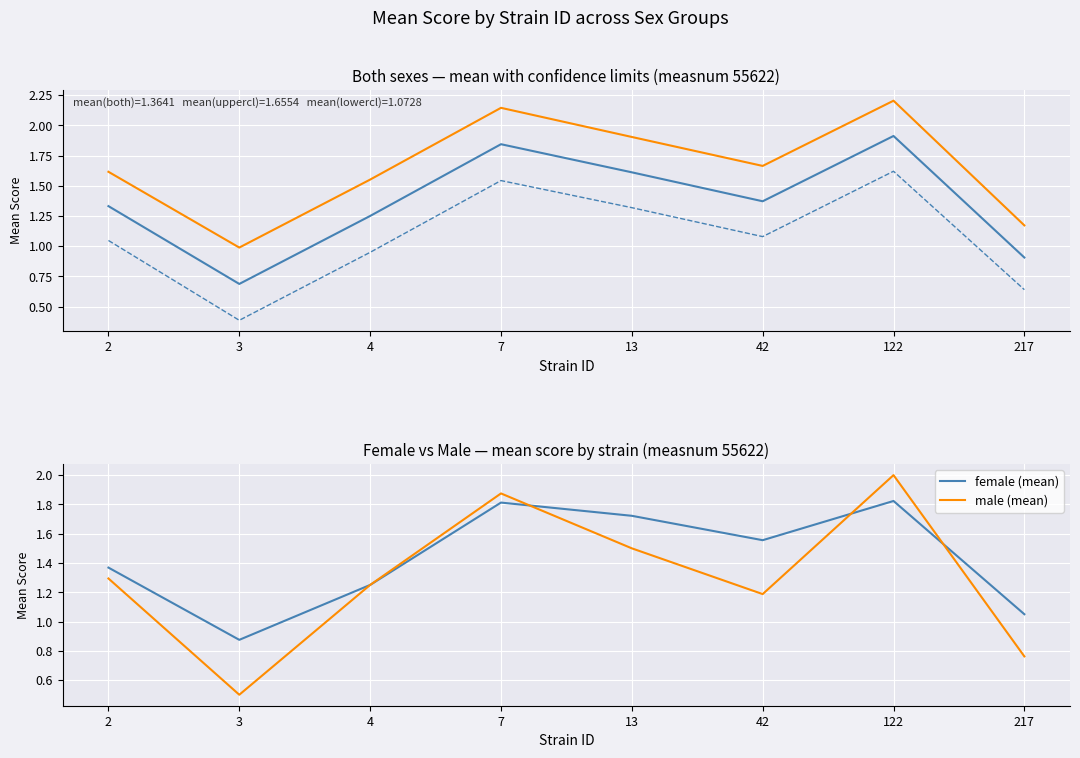

At which category does male (mean) reach its first local valley?

3